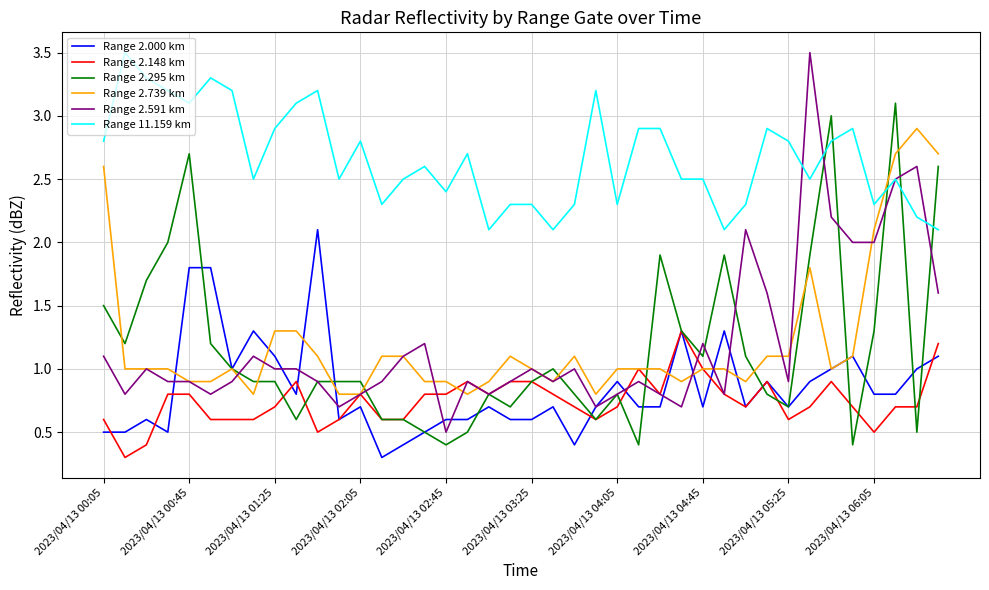

Which series has the largest range (max minus min)?

Range 2.591 km